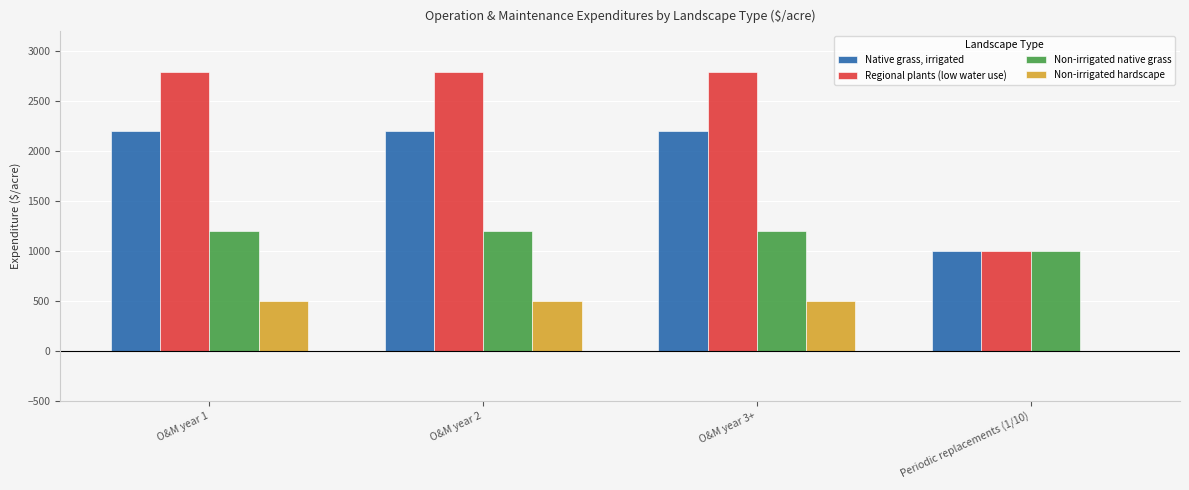

What is the highest value of the Non-irrigated hardscape series?

500